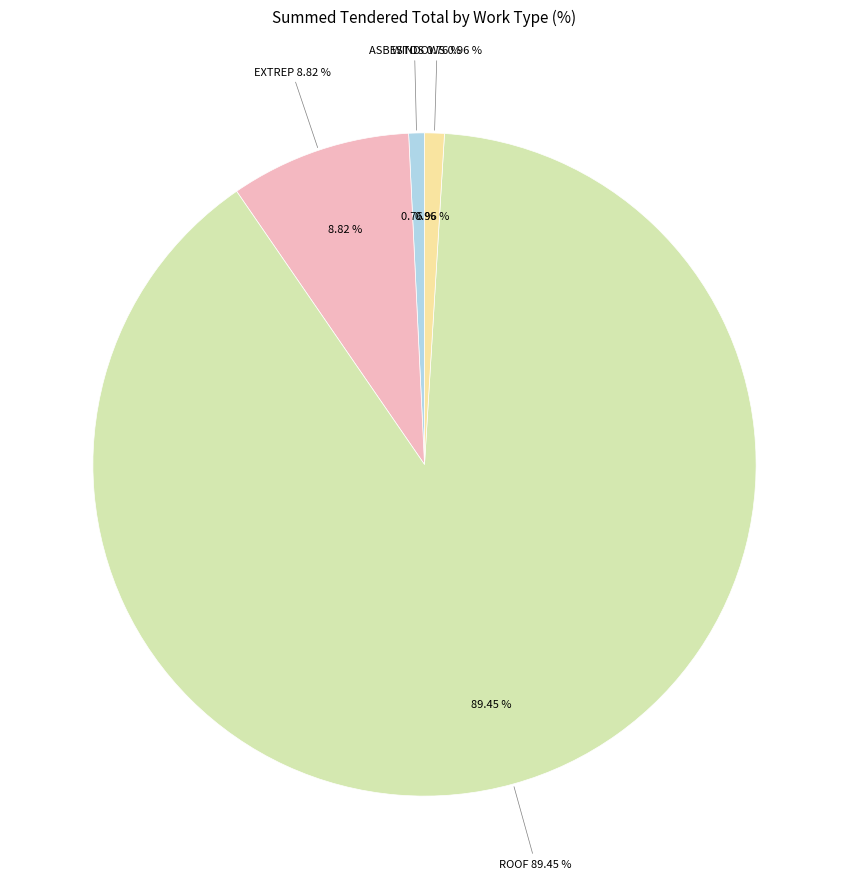

How many segments does this pie chart have?

4